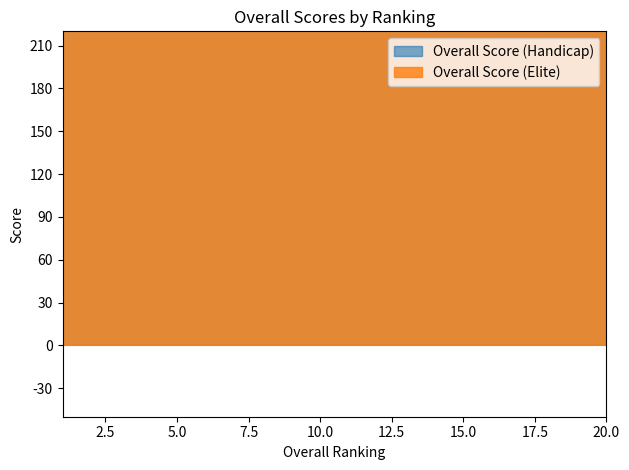

Which has a higher value, 19 or 3?

3